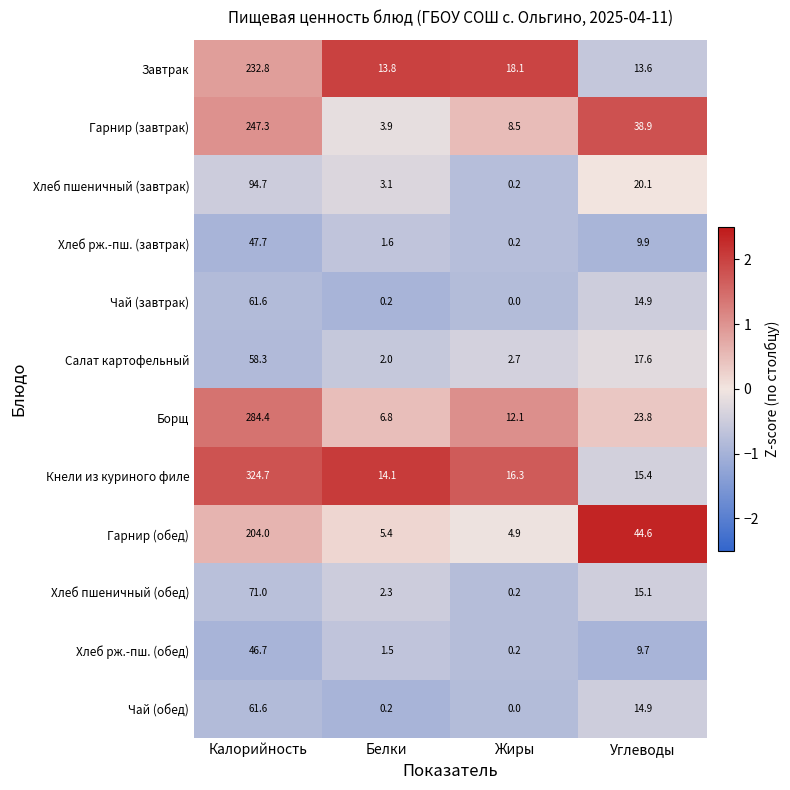

How many values in the Гарнир (обед) series are below 44?

2